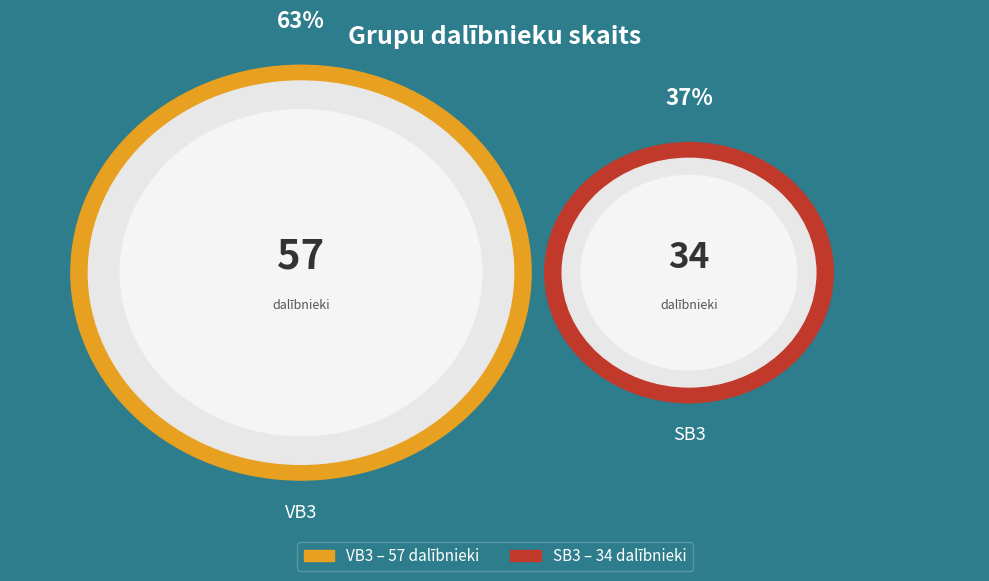

True or false: VB3 accounts for 63% of the total.

True